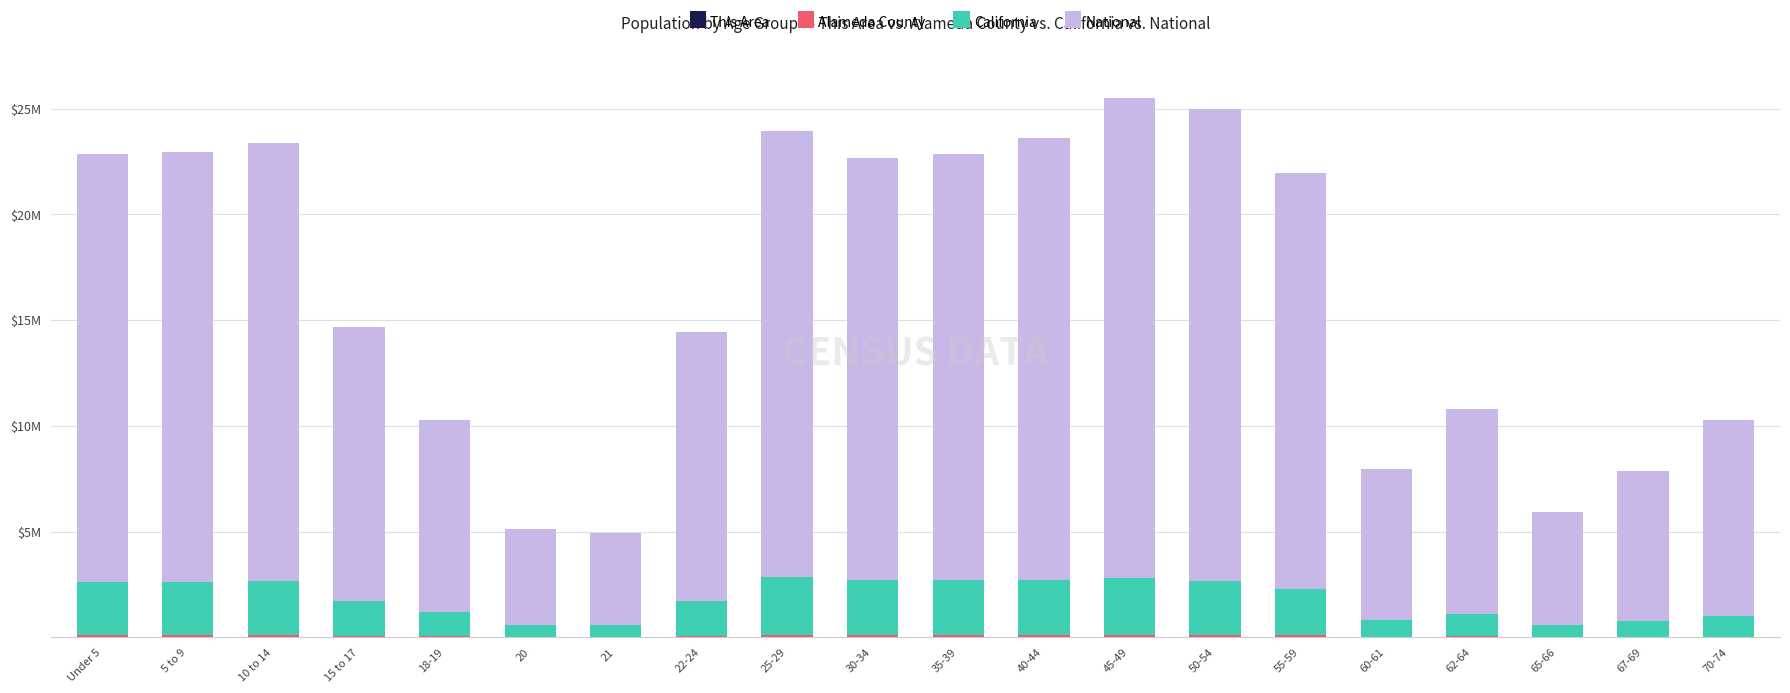

At which label is National closest to 13531442?

15 to 17